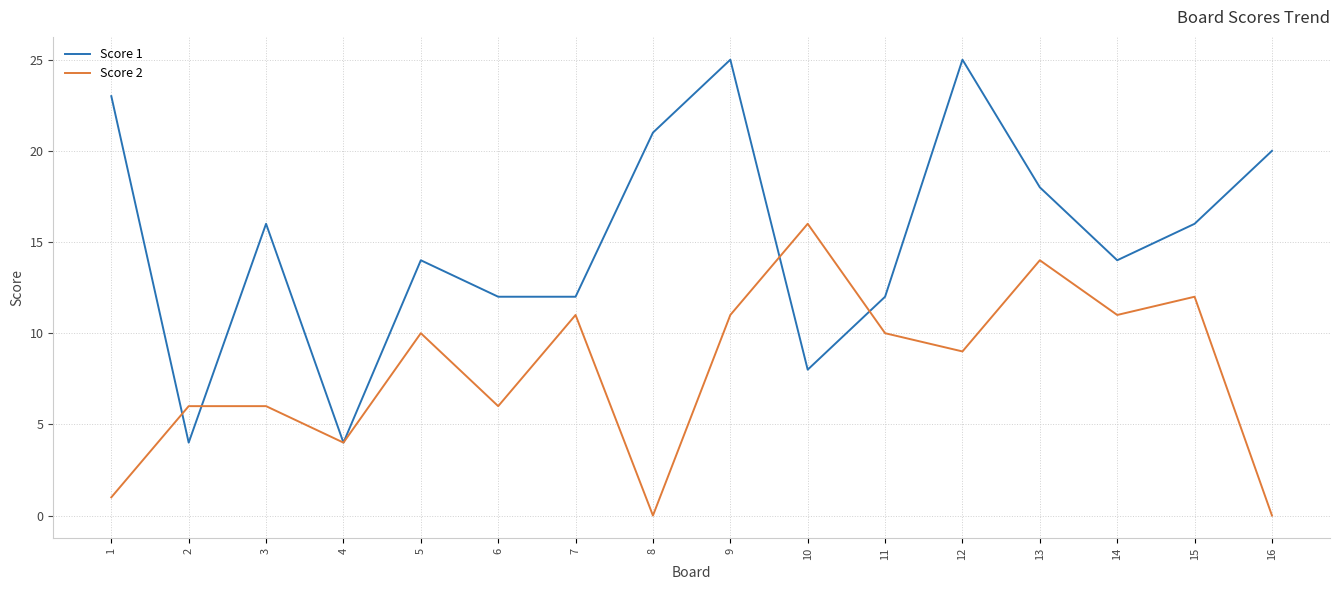

Where is the first local maximum for Score 1?

3